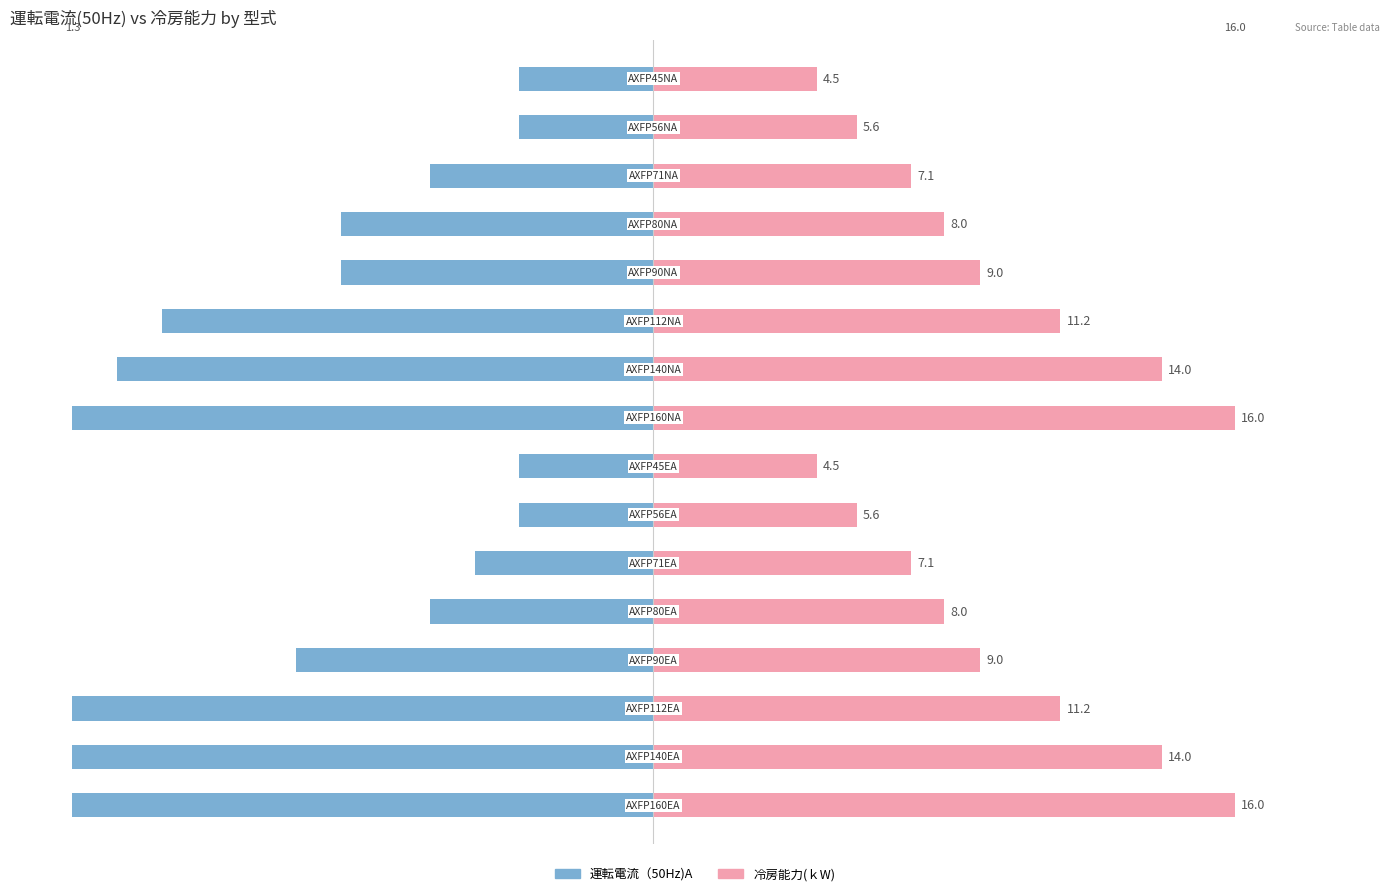

How many data points in 冷房能力(ｋW) are above 7?

8